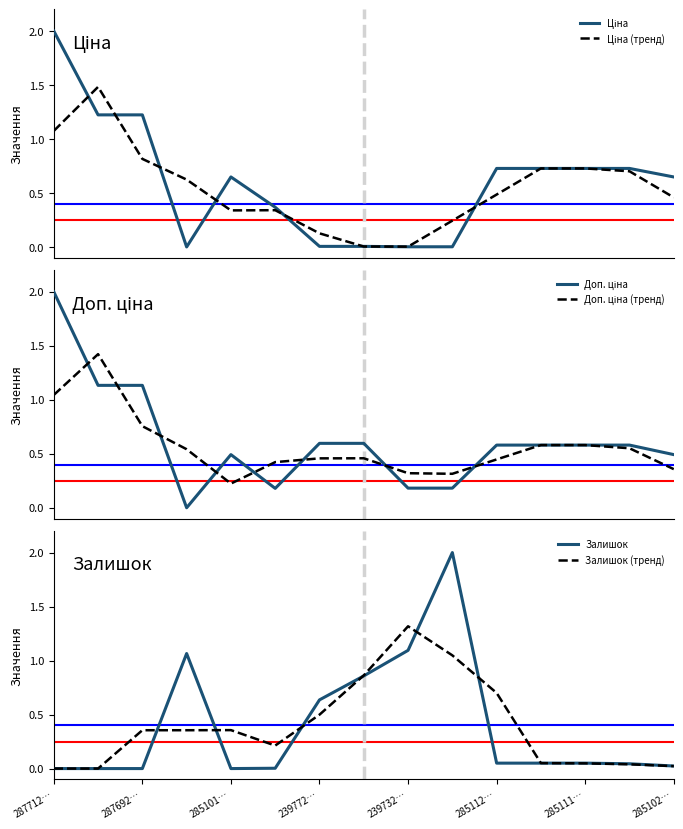

How many data points does each series have?

15